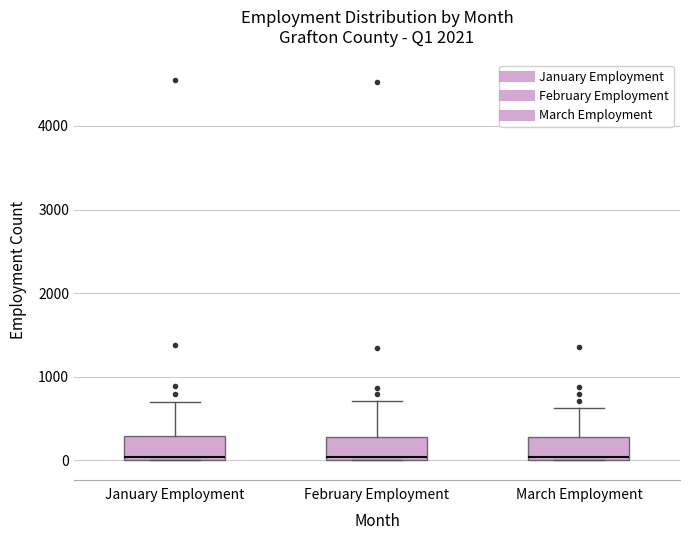

Reading left to right, transcribe this box plot: for each box, give where its median line is, the range the box spans, and where its two whiskers end, as read against the y-axis. The values are not printed on the chart, so give them approximately, as read against the axis.

January Employment: median 0 (just above the box's lower edge), box 0 to 300, whiskers 0 to 700
February Employment: median 0 (just above the box's lower edge), box 0 to 300, whiskers 0 to 700
March Employment: median 0 (just above the box's lower edge), box 0 to 300, whiskers 0 to 600